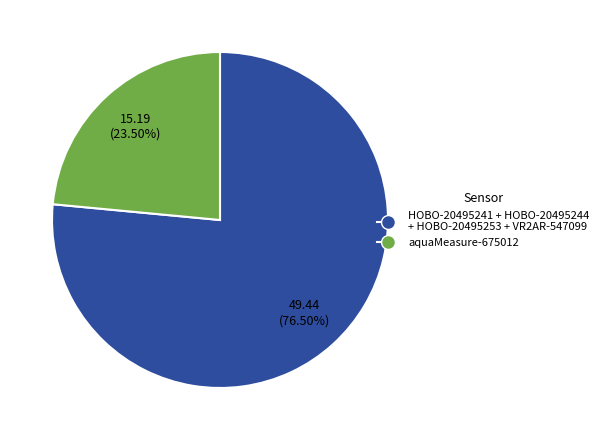

Which slice is the smallest?

aquaMeasure-675012